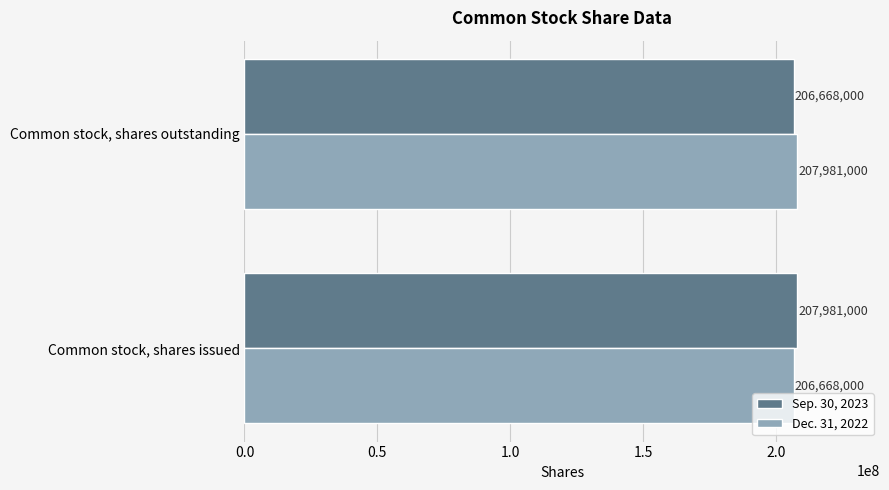

Read the Sep. 30, 2023 value at Common stock, shares outstanding, to the nearest 100.

206668000